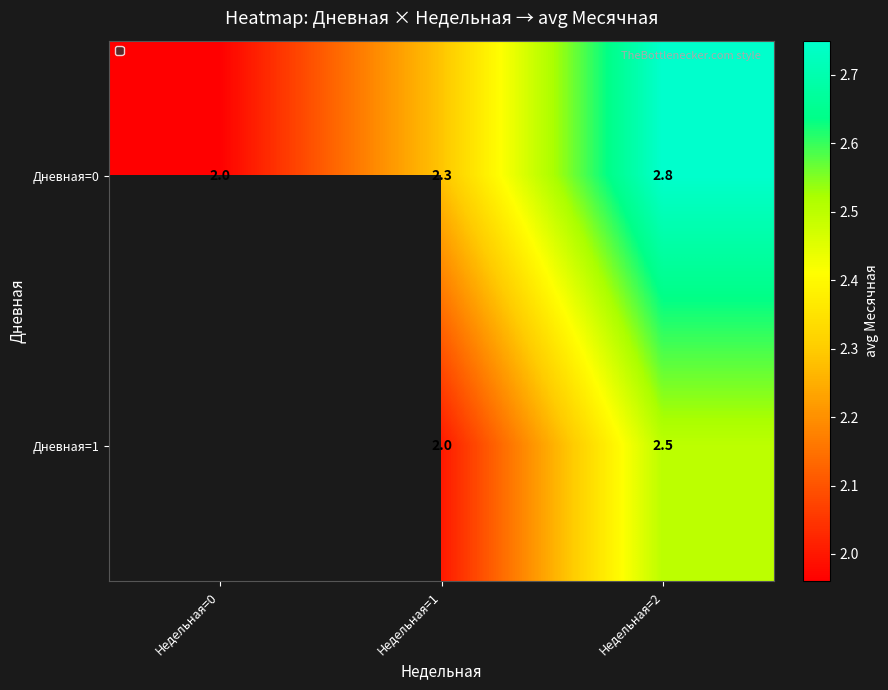

What is the maximum value for Дневная=0?

2.8